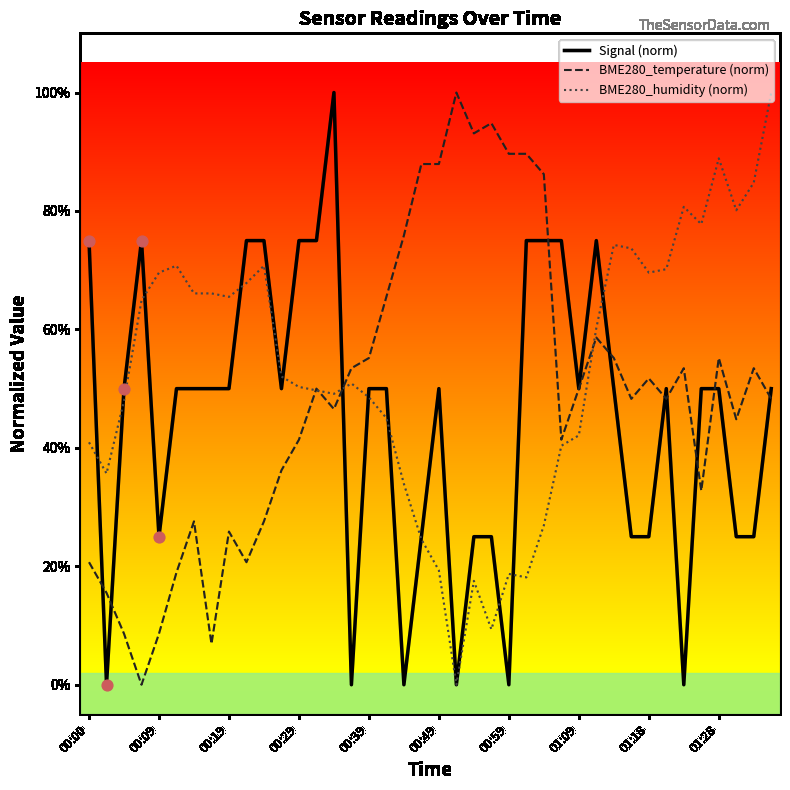

What are all the series names shown in the legend?

Signal (norm), BME280_temperature (norm), BME280_humidity (norm)